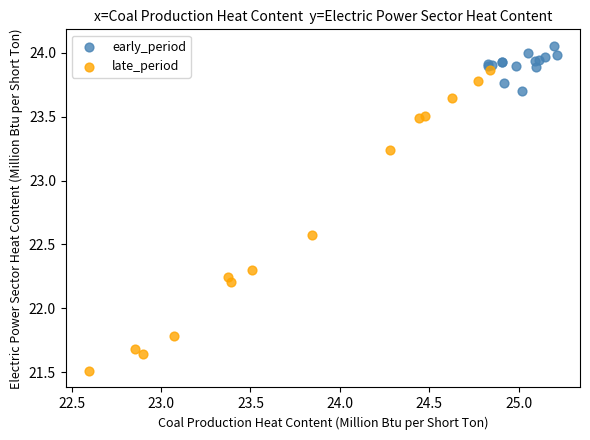

Which series has the widest spread of Y values?

late_period